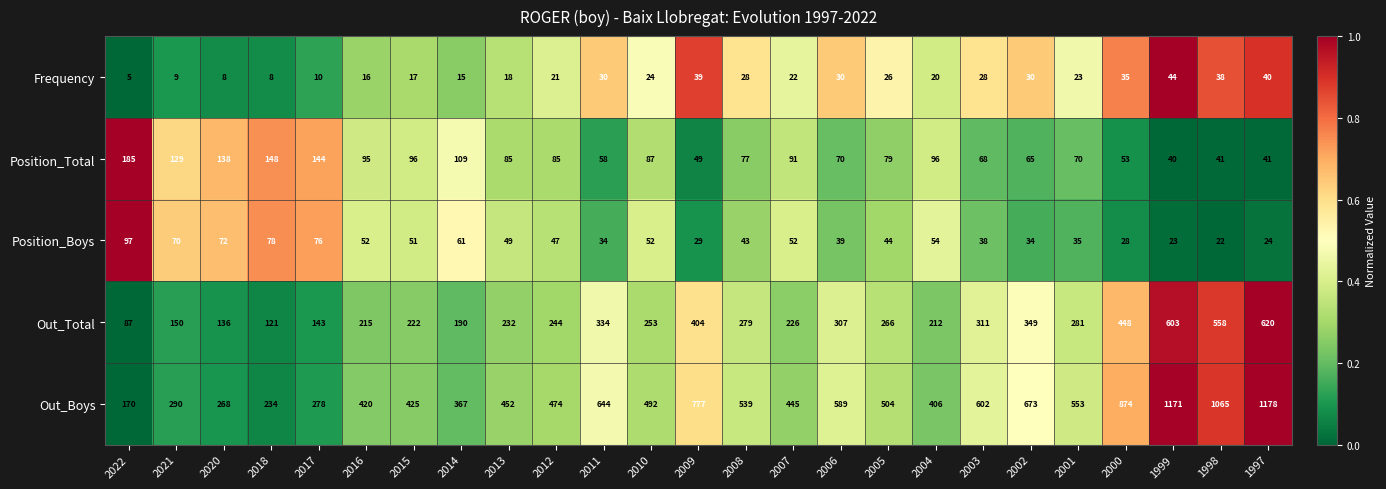

Which label corresponds to the largest value in the chart?

1997